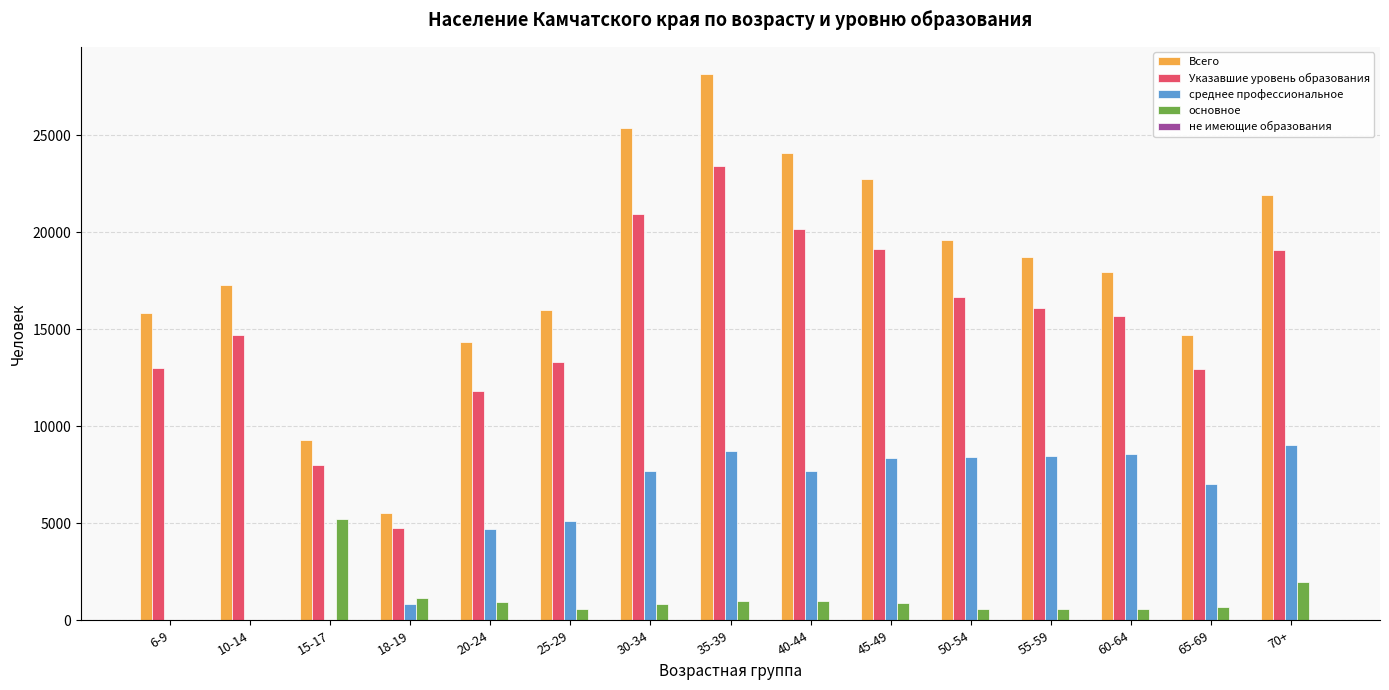

What is the greatest value displayed?

28141